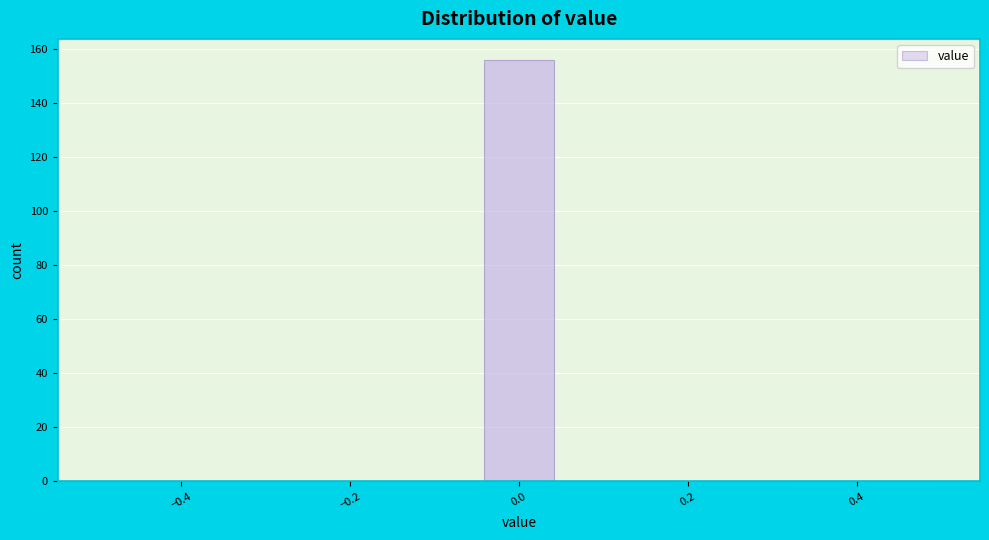

Reading left to right, list every bar in this chart as the range it spans on the x-axis followed by its height. Neither the bar edges nor the heights are printed on the chart, so give them approximately, as read against the axes.

-0.50 to -0.40: 0
-0.40 to -0.32: 0
-0.32 to -0.22: 0
-0.22 to -0.14: 0
-0.14 to -0.04: 0
-0.04 to 0.04: 156
0.04 to 0.14: 0
0.14 to 0.22: 0
0.22 to 0.32: 0
0.32 to 0.40: 0
0.40 to 0.50: 0